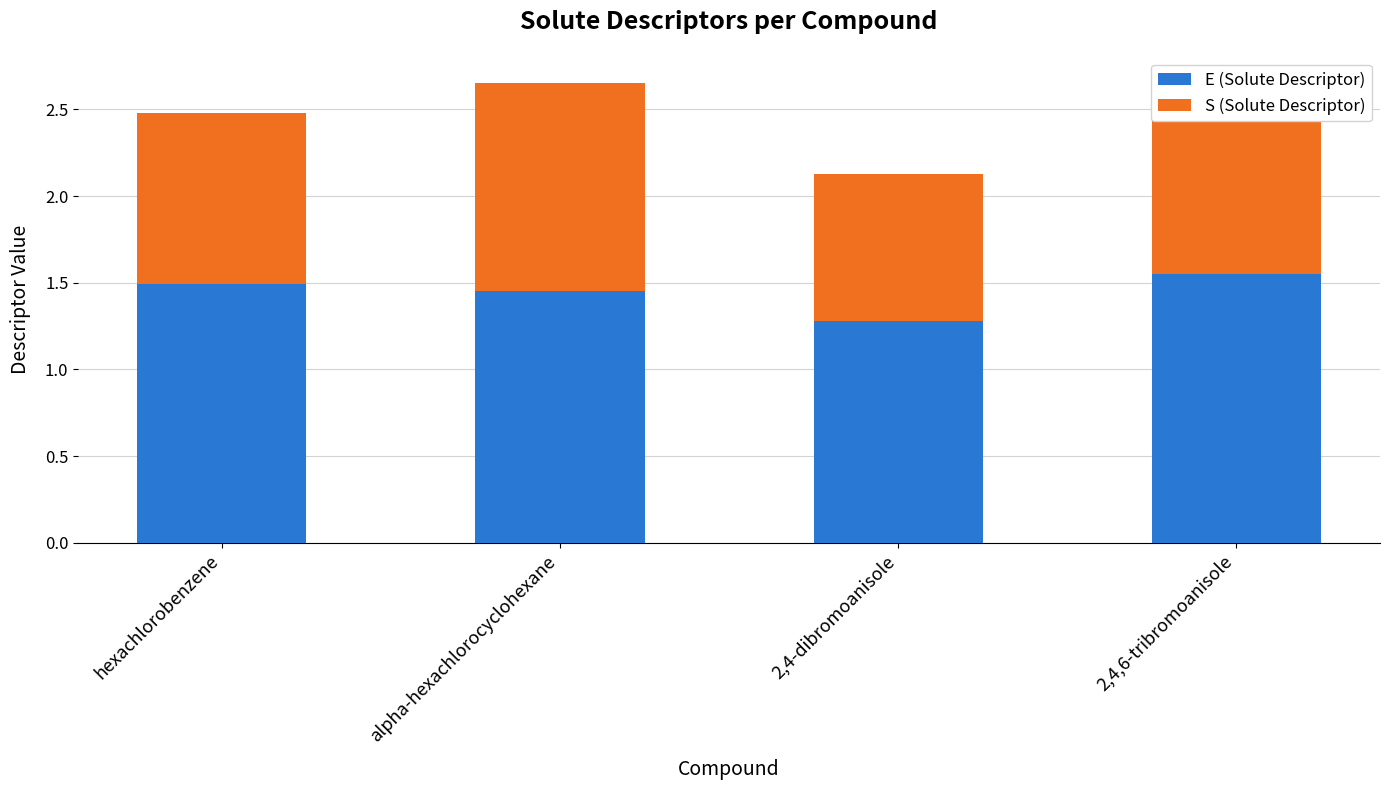

What is the total value across all series at 2,4,6-tribromoanisole?

2.7